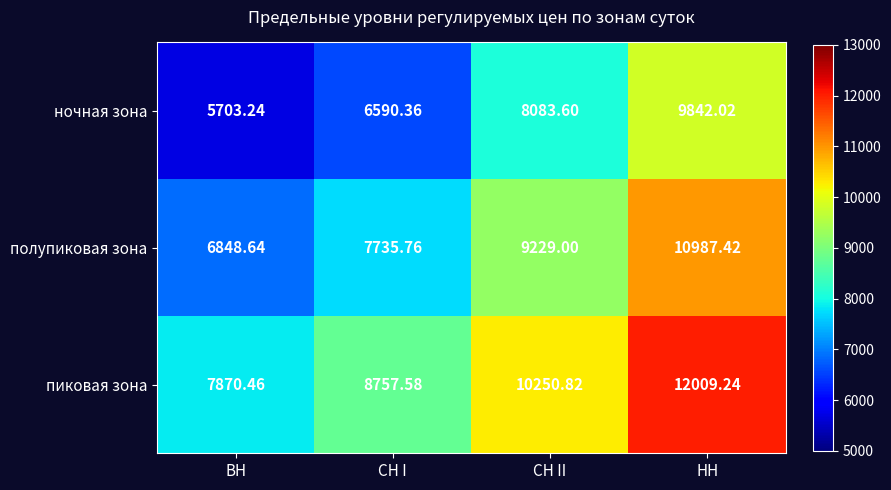

At which label is полупиковая зона closest to 8918?

СН II